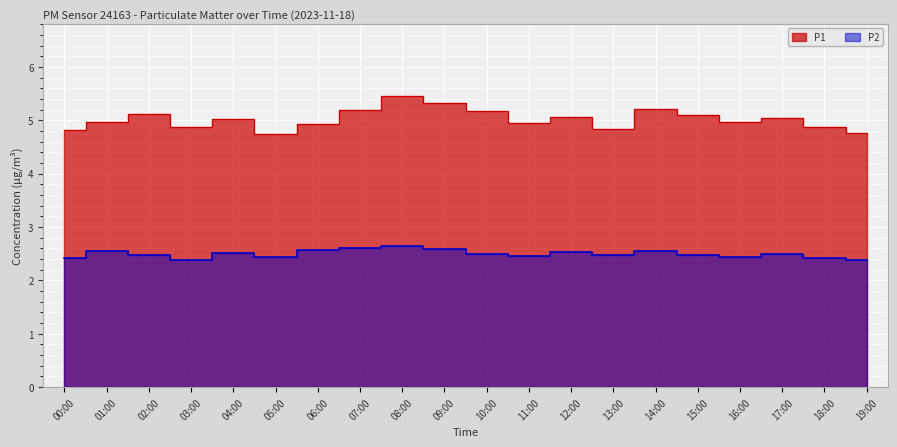

Reading left to right, extract all data points from this chart.

P1: 4.8	5.0	5.1	4.9	5.0	4.8	4.9	5.2	5.5	5.3	5.2	5.0	5.1	4.8	5.2	5.1	5.0	5.0	4.9	4.8
P2: 2.4	2.5	2.5	2.4	2.5	2.4	2.6	2.6	2.6	2.6	2.5	2.5	2.5	2.5	2.5	2.5	2.4	2.5	2.4	2.4